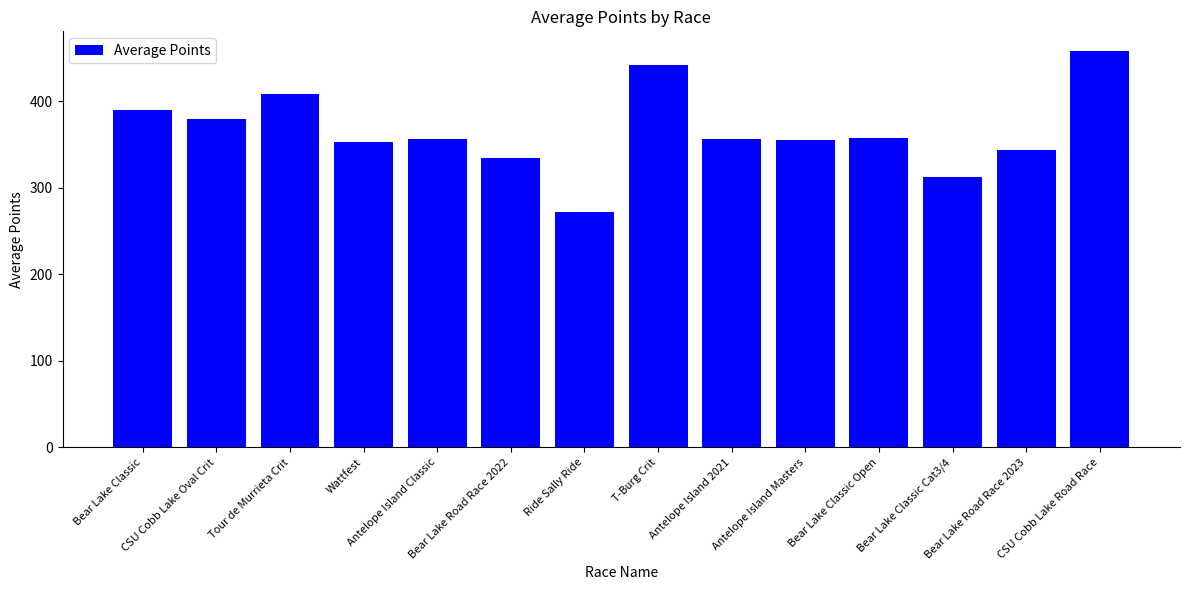

The chart shows a value of 579.8 at Bear Lake Road Race 2023. True or false?

False